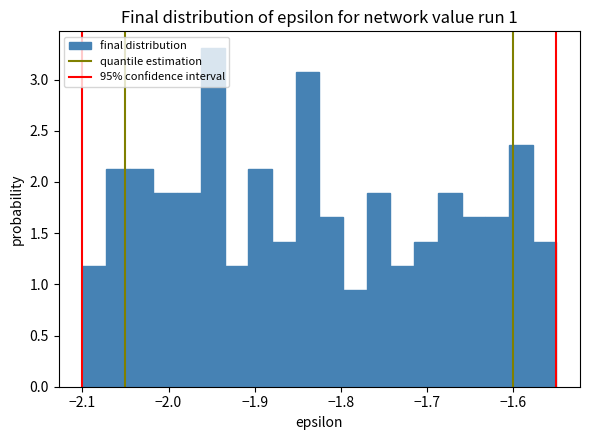

Around what value on the x-axis is the tallest bar? Give the approximate position of its centre, as read against the axis.

-1.95